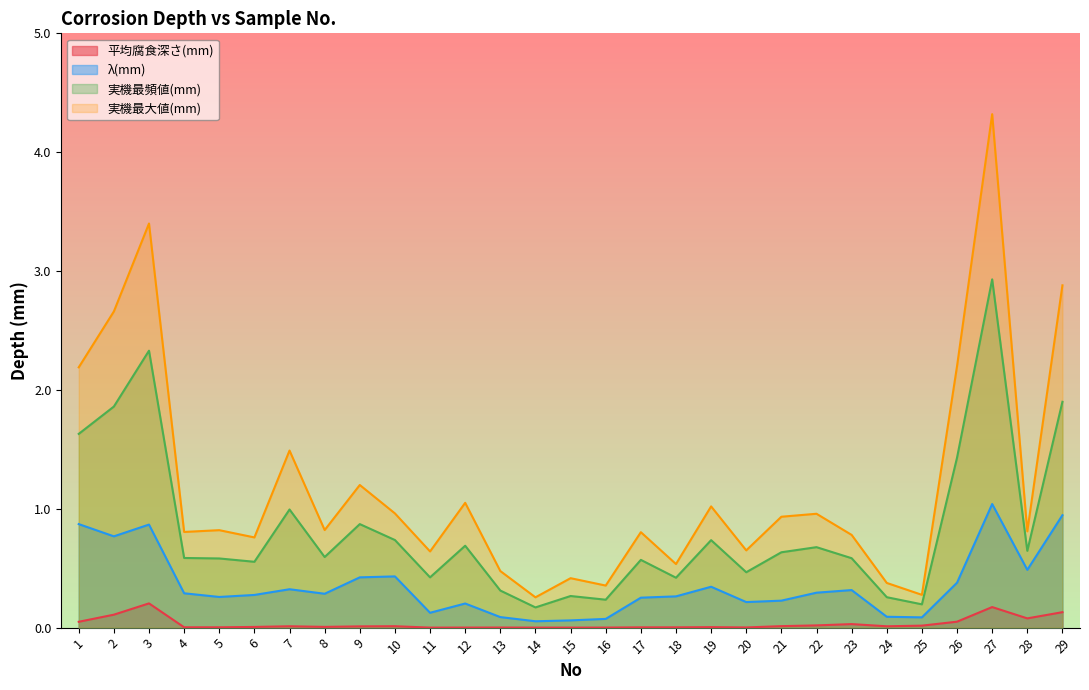

What is the difference between the highest and lowest values at 22?

0.9